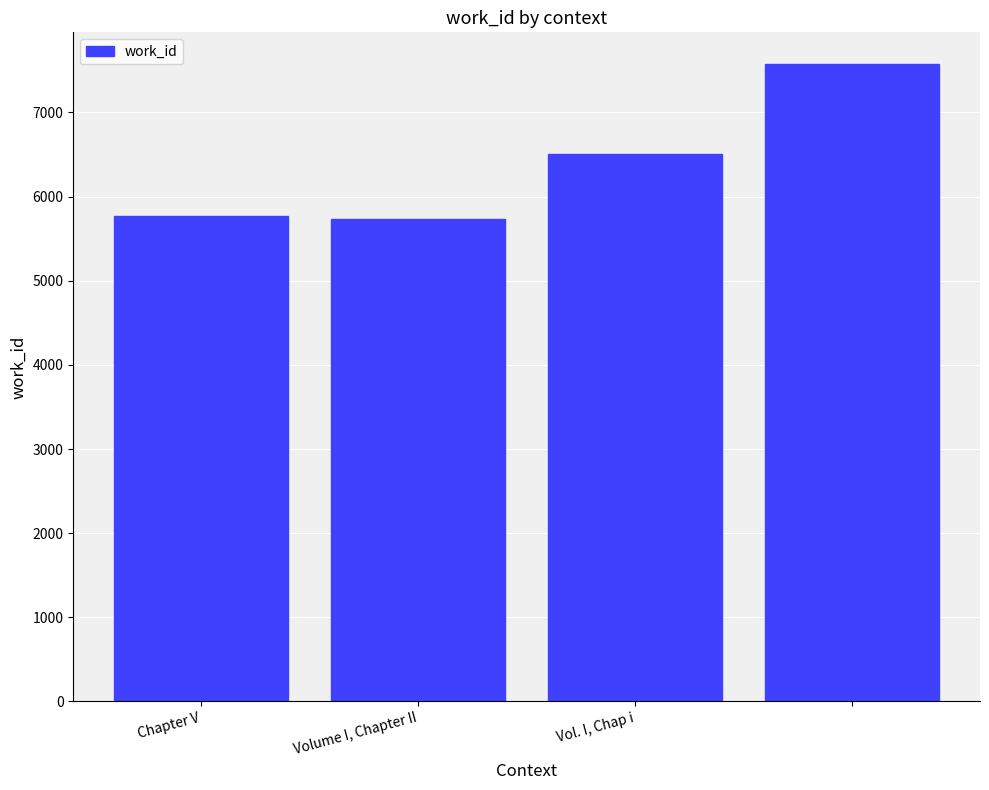

What is the maximum value shown in the chart?

7574